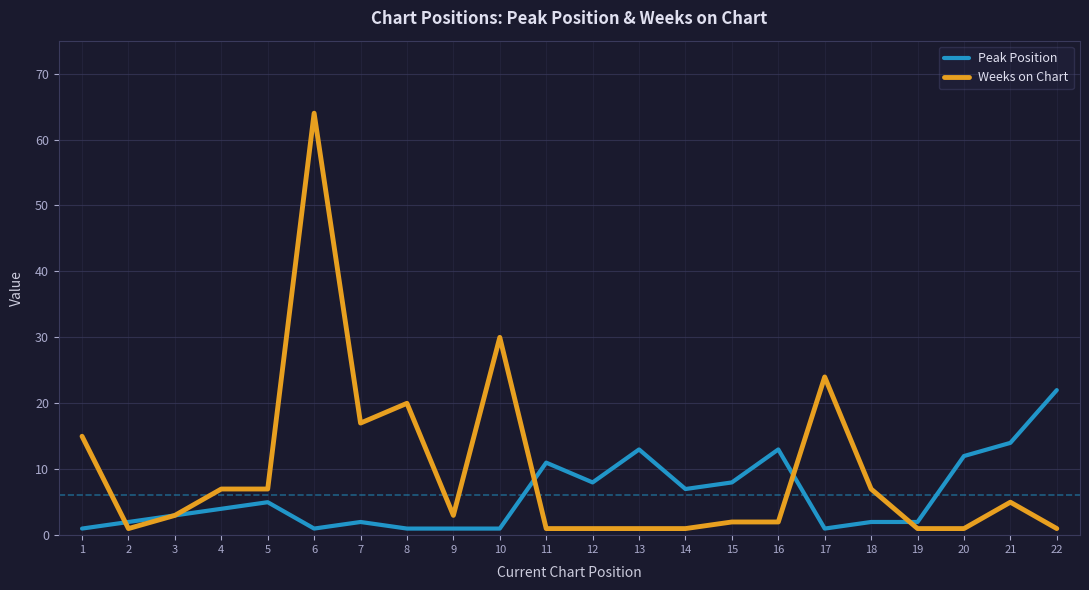

List the series in order of their peak value, highest first.

Weeks on Chart, Peak Position